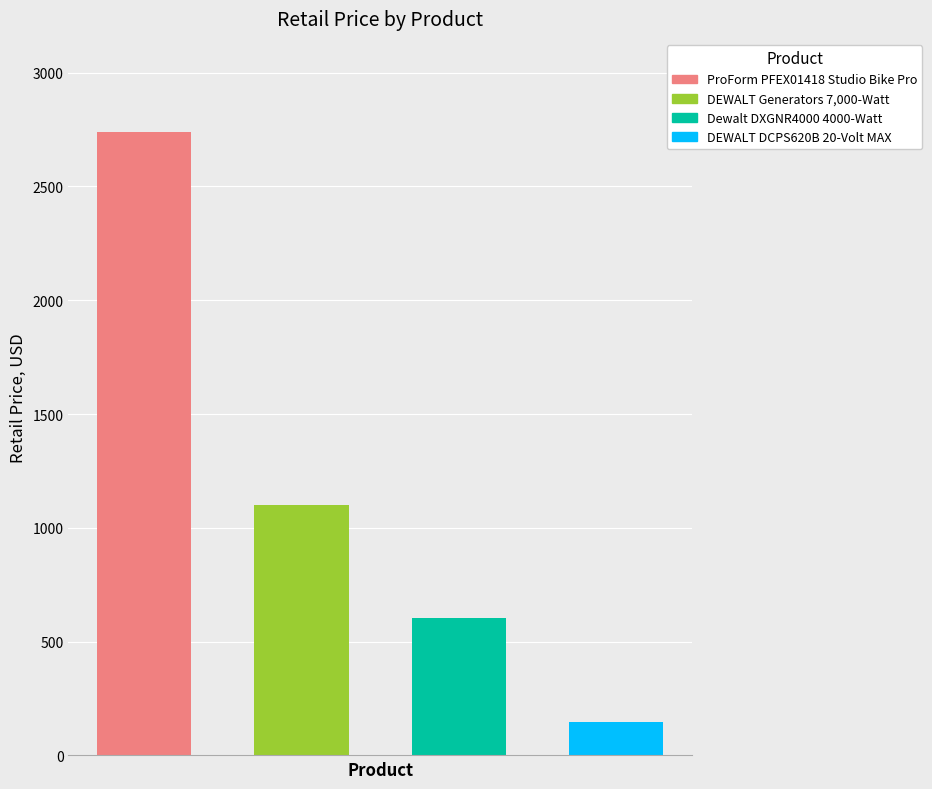

What is the sum of the values at Dewalt DXGNR4000 4000-Watt and DEWALT DCPS620B 20-Volt MAX?

753.9